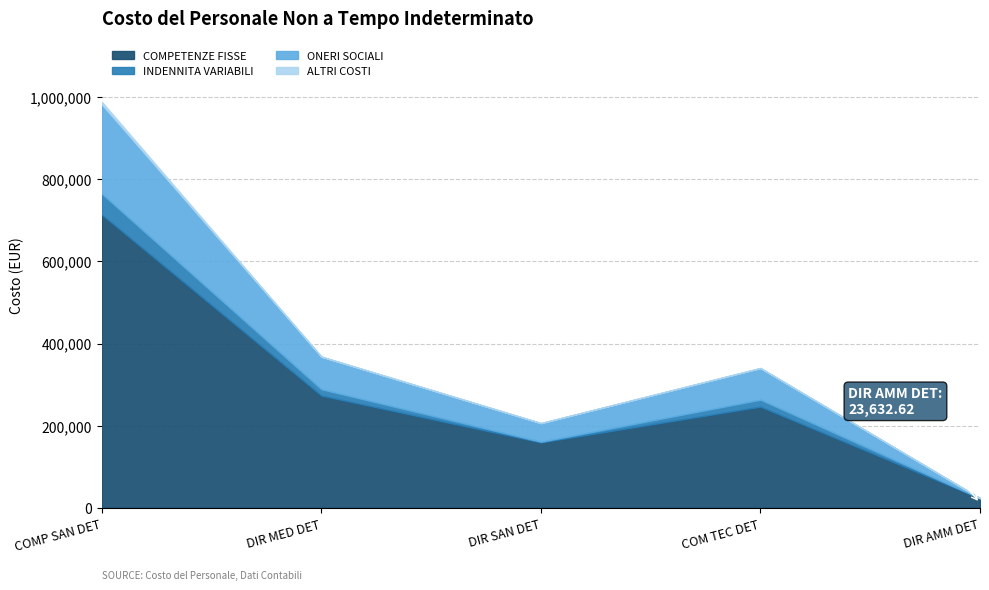

Rank the categories by COMPETENZE FISSE value from lowest to highest.

DIR AMM DET, DIR SAN DET, COM TEC DET, DIR MED DET, COMP SAN DET